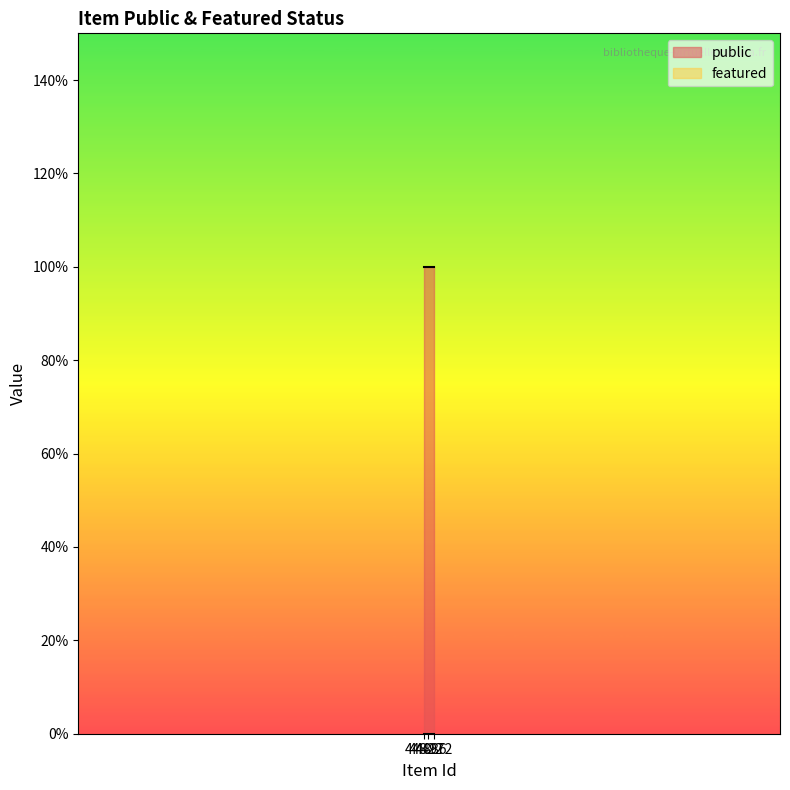

What is the total value across all series at 44972?

1